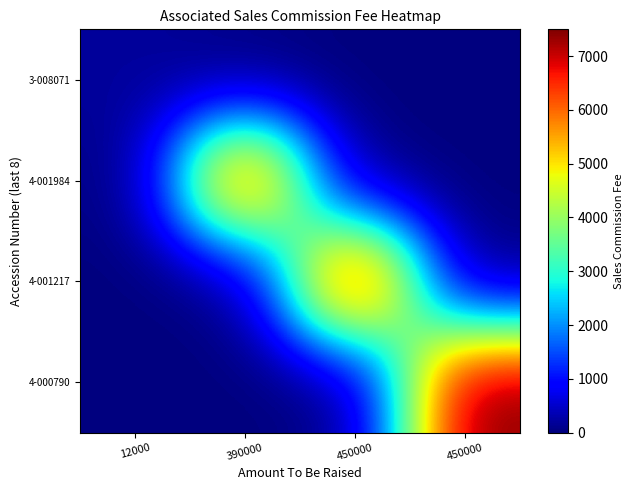

Reading right to left, list all the values displayed in this chart.

3-008071: 450000=0	450000=0	390000=0	12000=200
4-001984: 450000=0	450000=0	390000=6900	12000=0
4-001217: 450000=0	450000=7500	390000=0	12000=0
4-000790: 450000=7500	450000=0	390000=0	12000=0